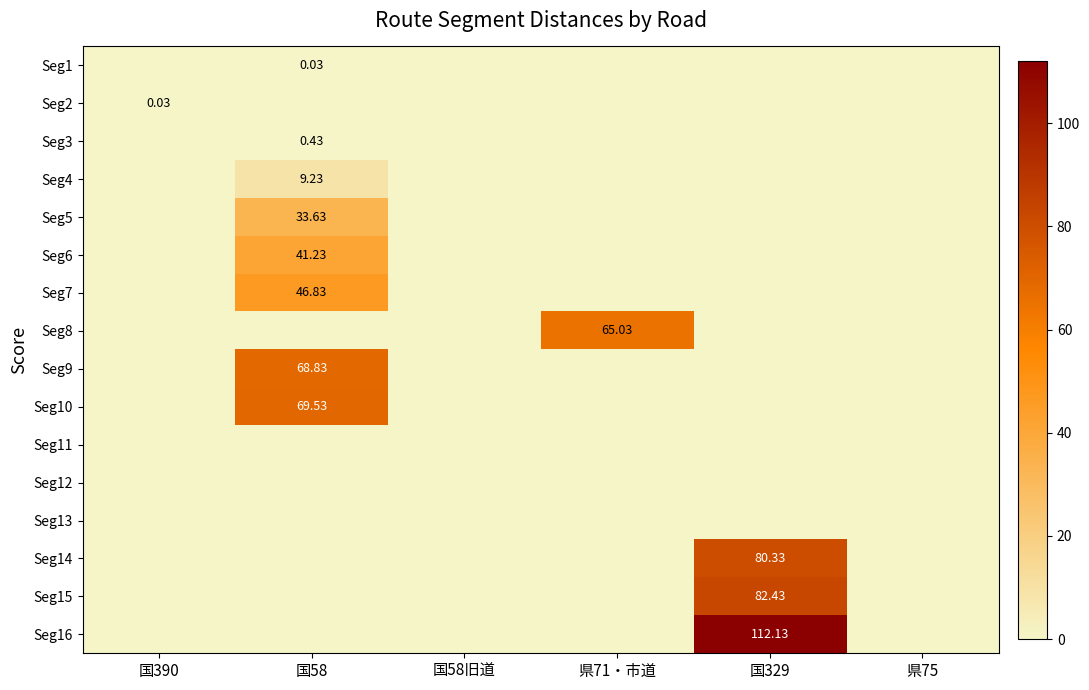

At which category is the sum across all series the highest?

国329